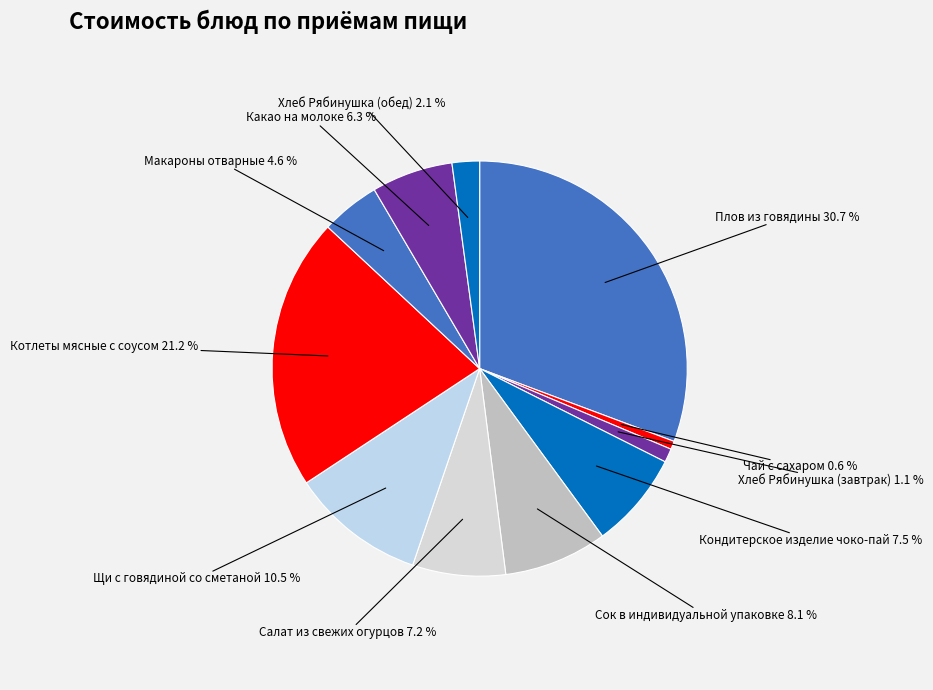

Approximately how many times larger is the value at Щи с говядиной со сметаной compared to Чай с сахаром?

16.3